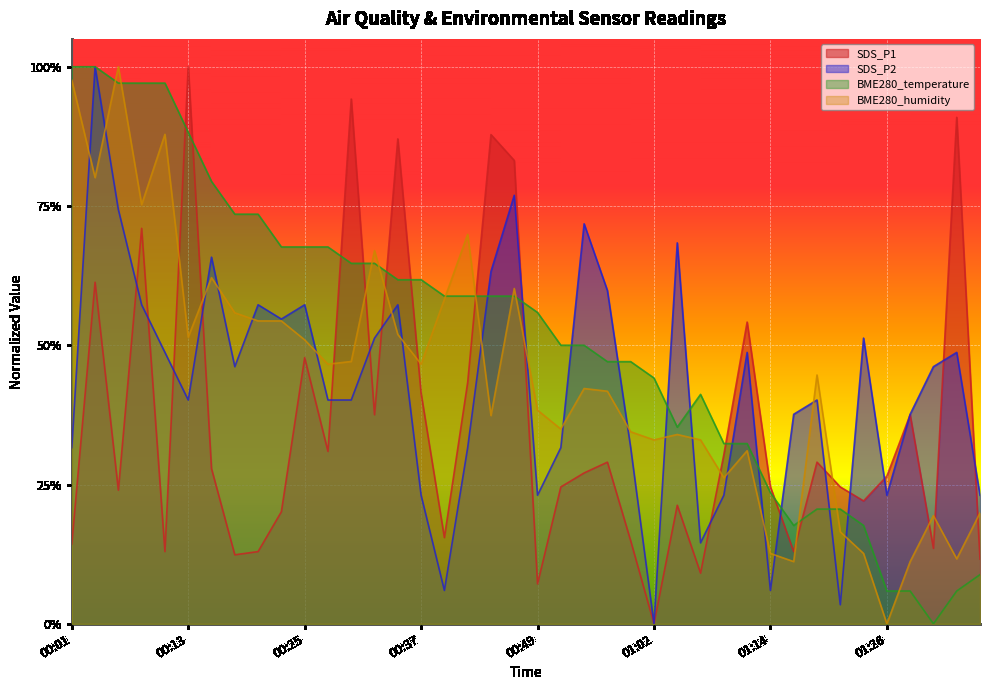

What is the sum of all BME280_temperature values?

20.6